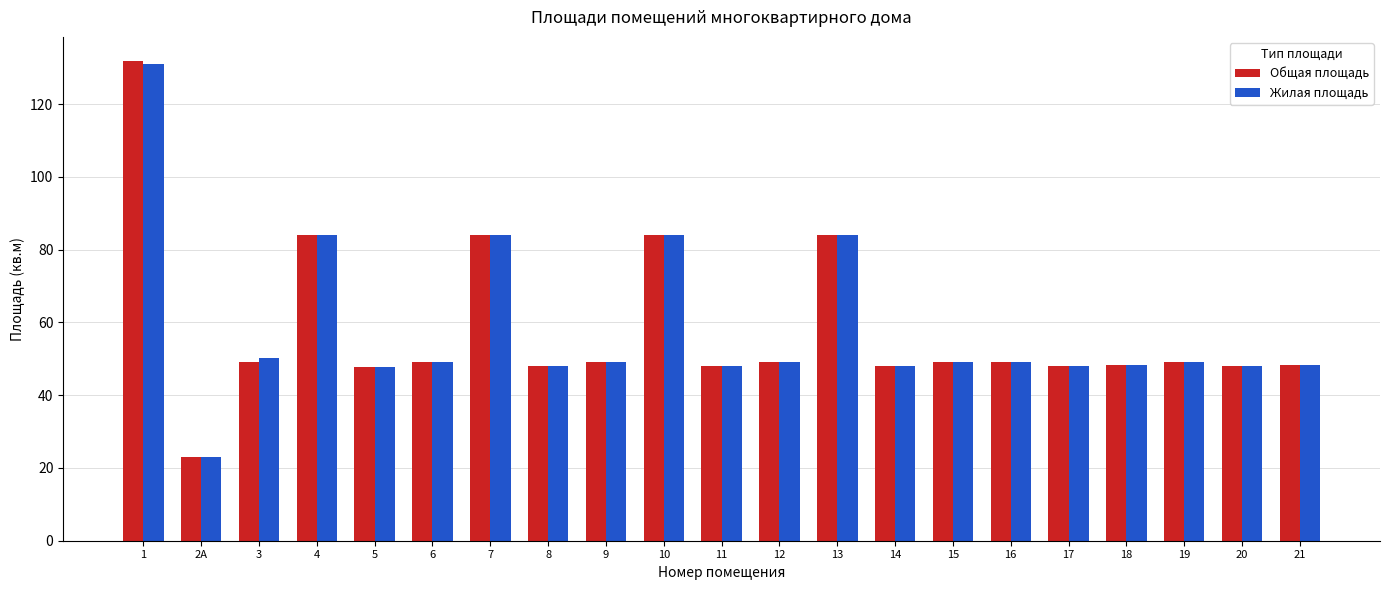

True or false: Жилая площадь has a value of 73.2 at 9.

False